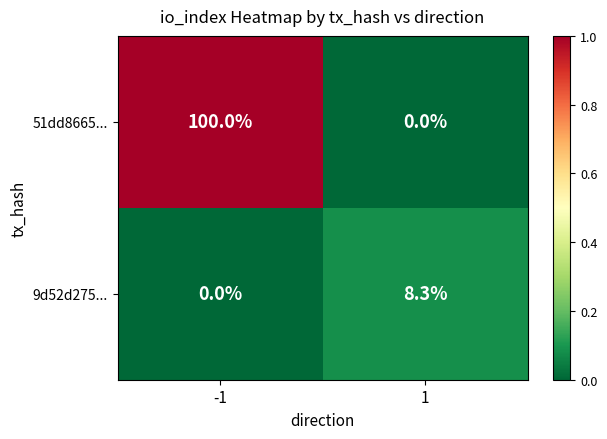

What is the maximum value shown in the chart?

100.0